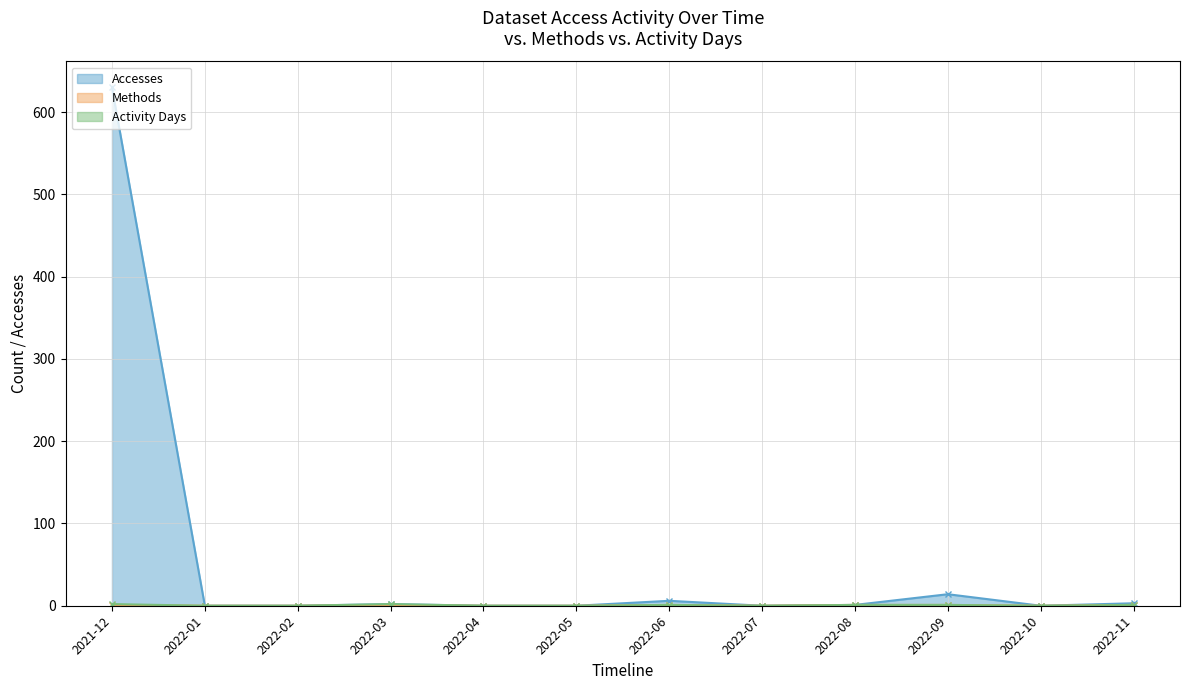

How many lines are shown in the chart?

3